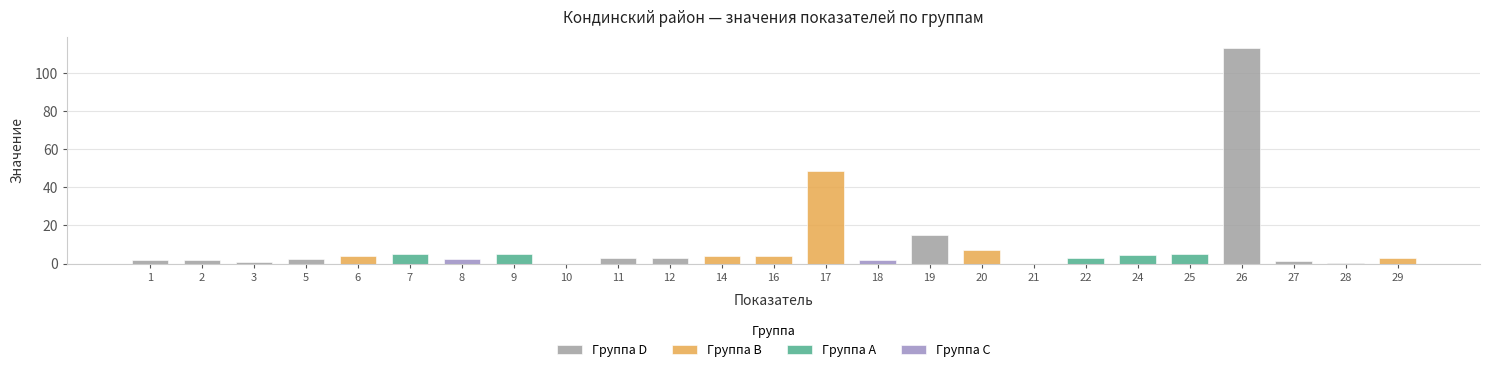

Rank the categories by value from highest to lowest.

26, 17, 19, 20, 7, 25, 9, 24, 14, 6, 16, 11, 12, 22, 29, 5, 8, 1, 2, 18, 27, 3, 28, 10, 21